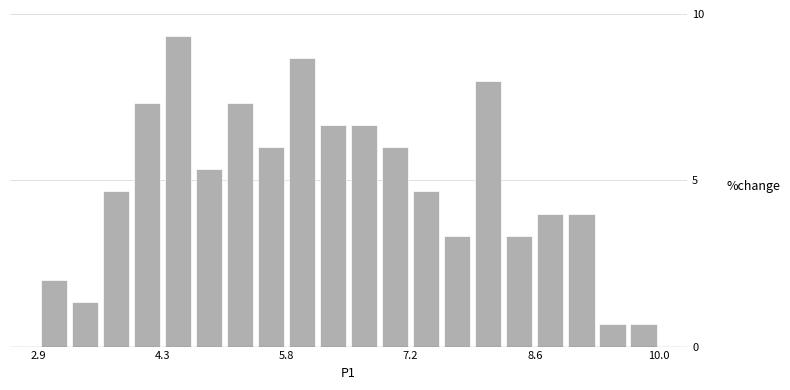

Read against the x-axis, roughly where is the centre of the tallest bar?

4.6